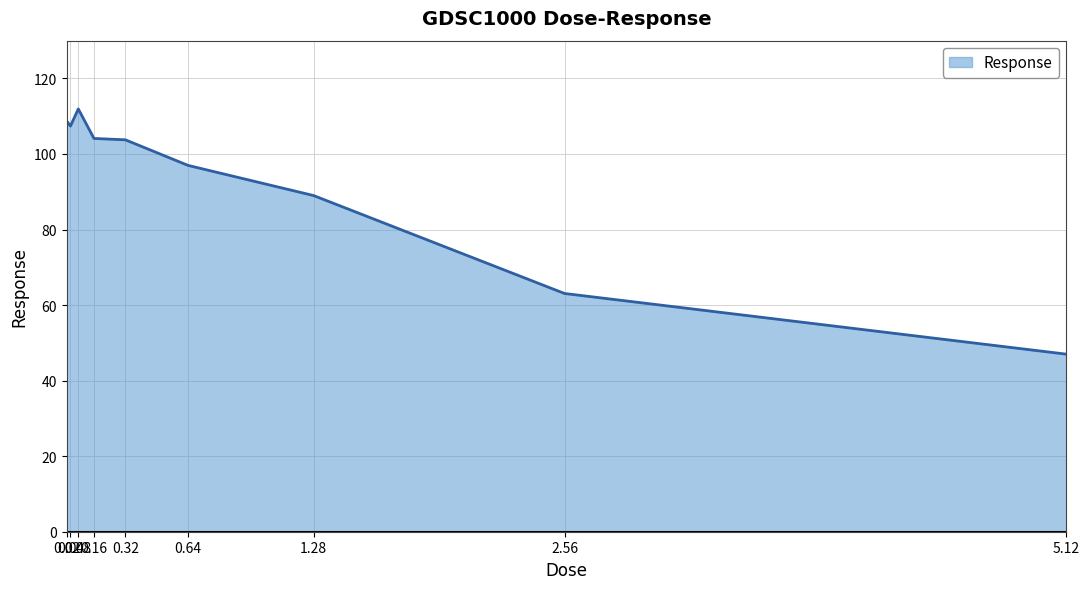

How many lines are shown in the chart?

1